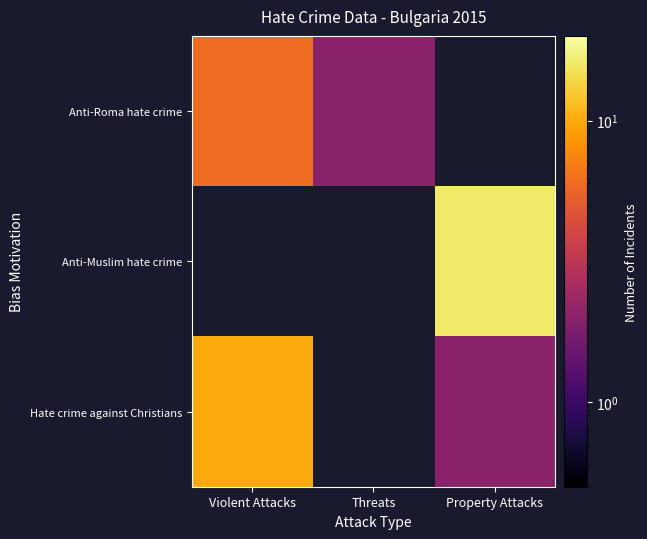

Count the Hate crime against Christians values in the range 10 to 11.

1